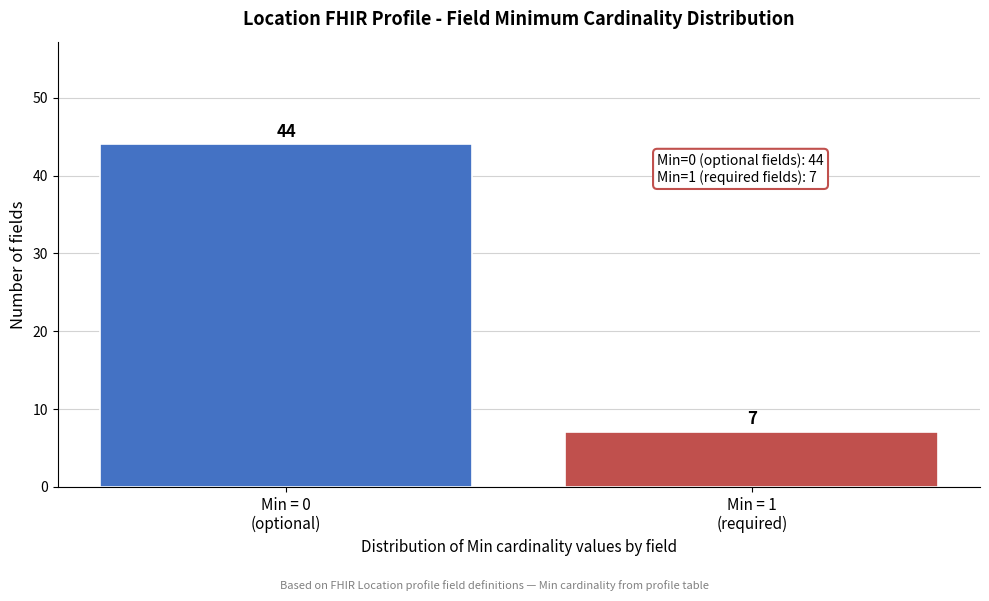

Reading left to right, what are all the values shown in this chart?

44	7